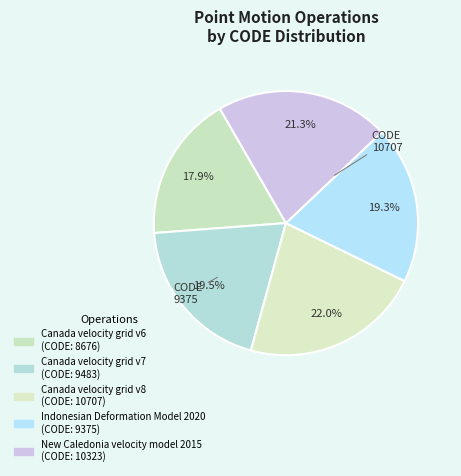

How many slices are in this pie chart?

5